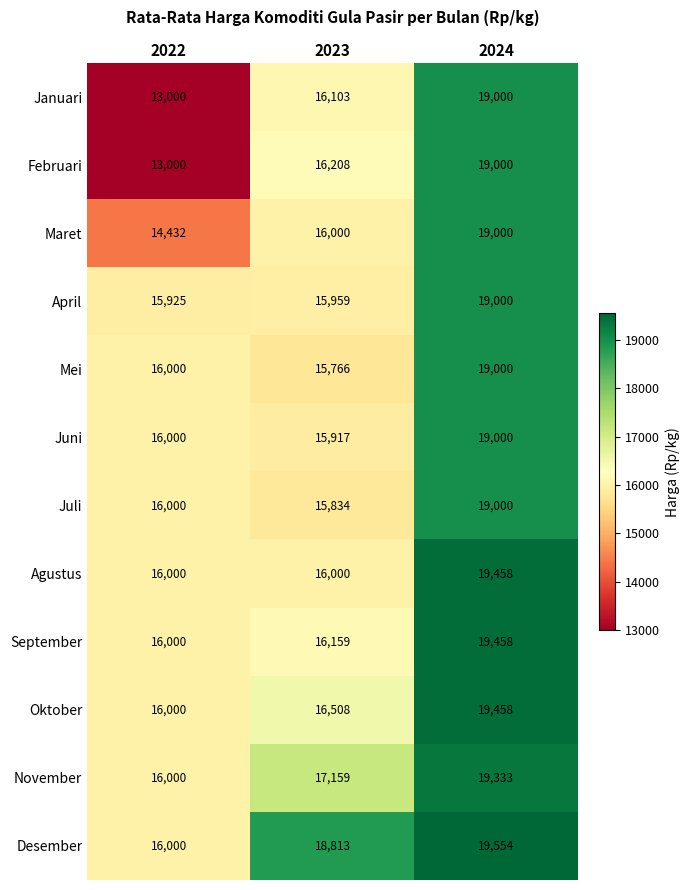

What is the difference between the second highest and minimum values in the Oktober series?

508